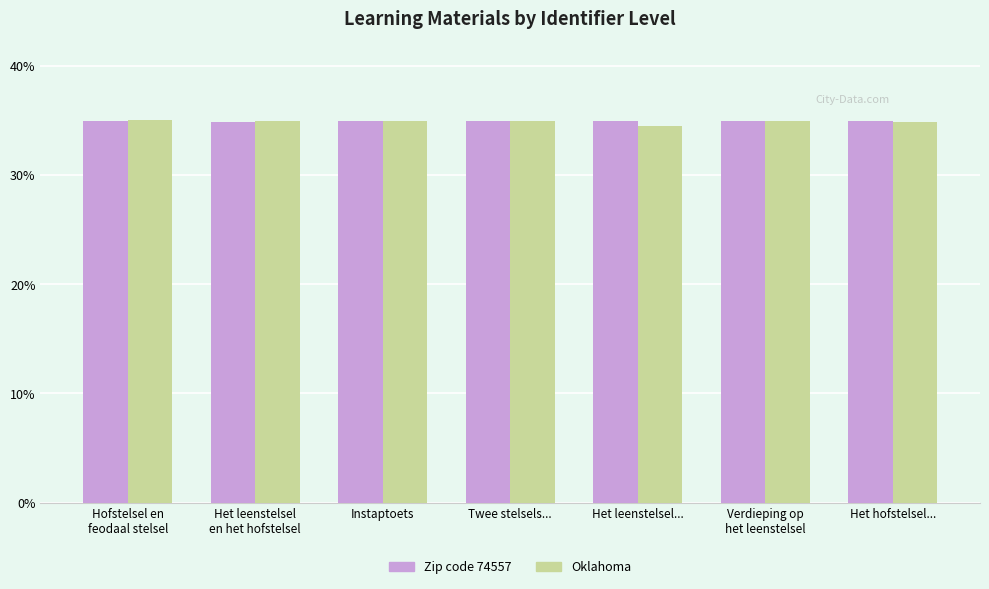

What is the average value of the Zip code 74557 series?

34.9